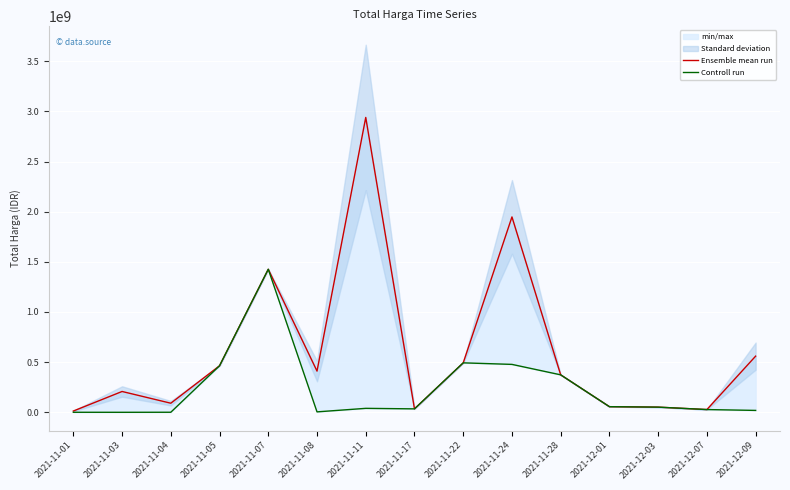

Reading left to right, what are all the values shown in this chart?

Ensemble mean run: 12787500	207631270	90672075	464002100	1425867900	410765800	2939254440	34292000	493000000	1947602200	373404000	56152800	51601000	27412000	559971000
Controll run: 333600	78000	577875	464002100	1425867900	4350000	39440000	34292000	493000000	477600000	373404000	56152800	51601000	27412000	18900000